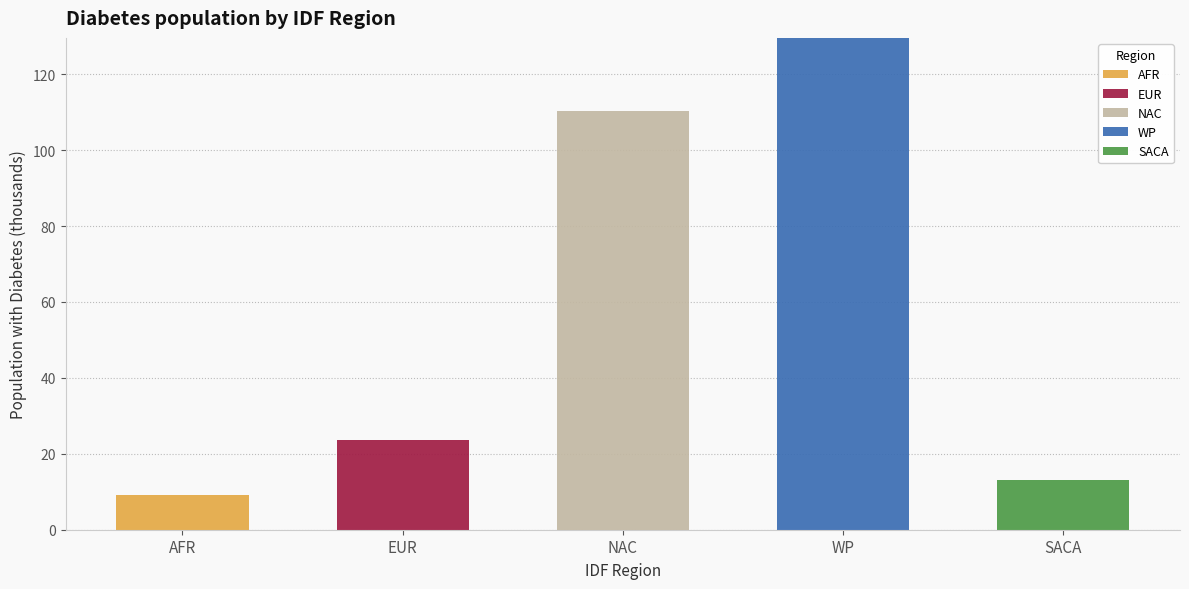

What is the highest value of the AFR series?

9.3